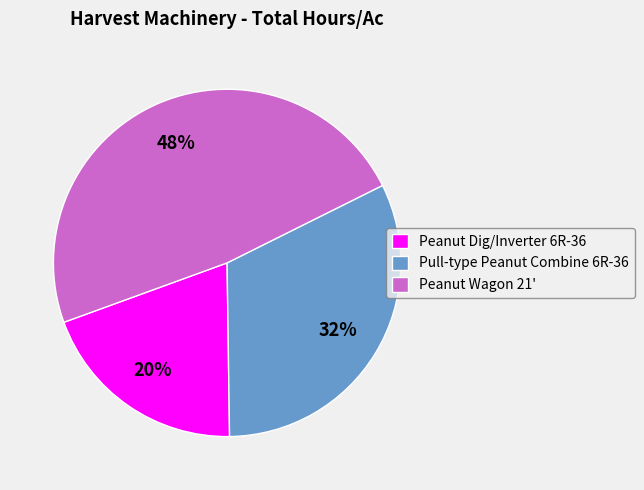

To the nearest percent, what is the combined percentage of Peanut Dig/Inverter 6R-36 and Peanut Wagon 21'?

68%